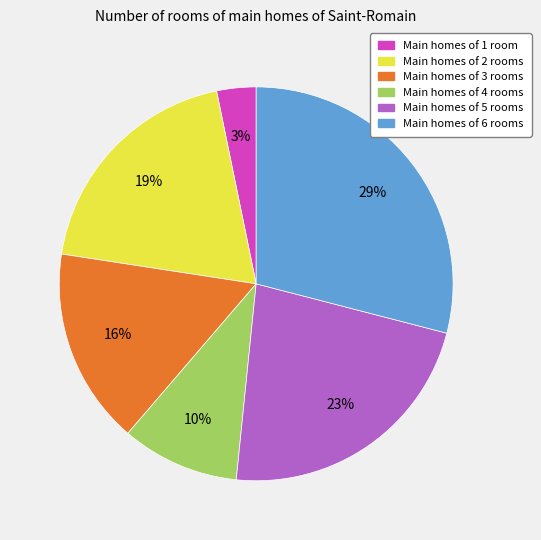

Is there any slice that represents more than half of the pie?

No